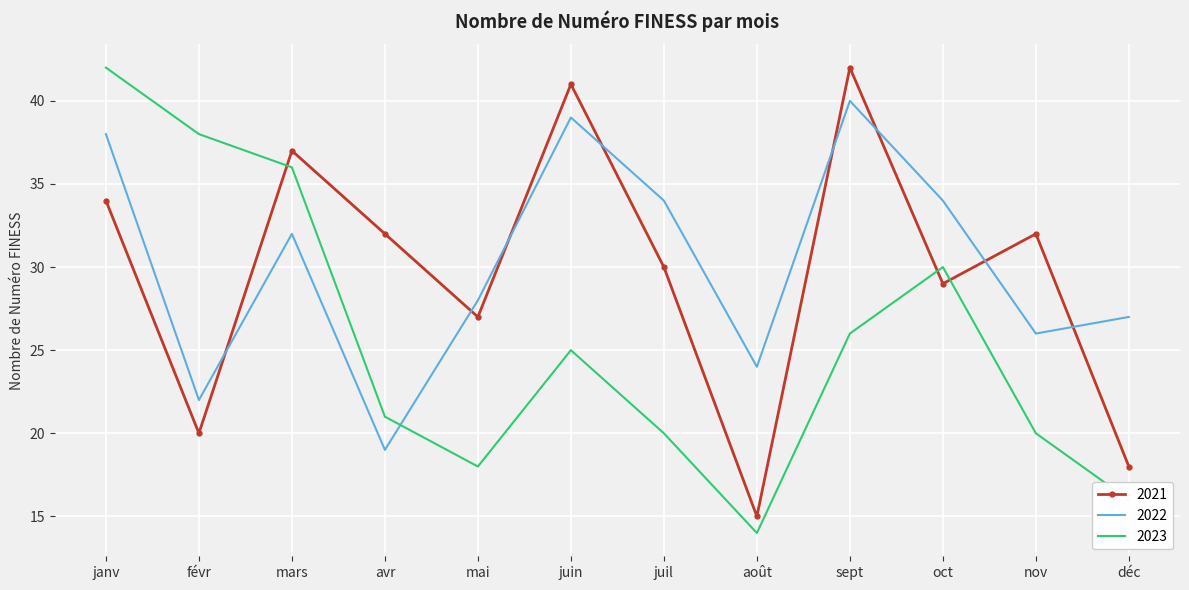

What is the average value of the 2021 series?

30